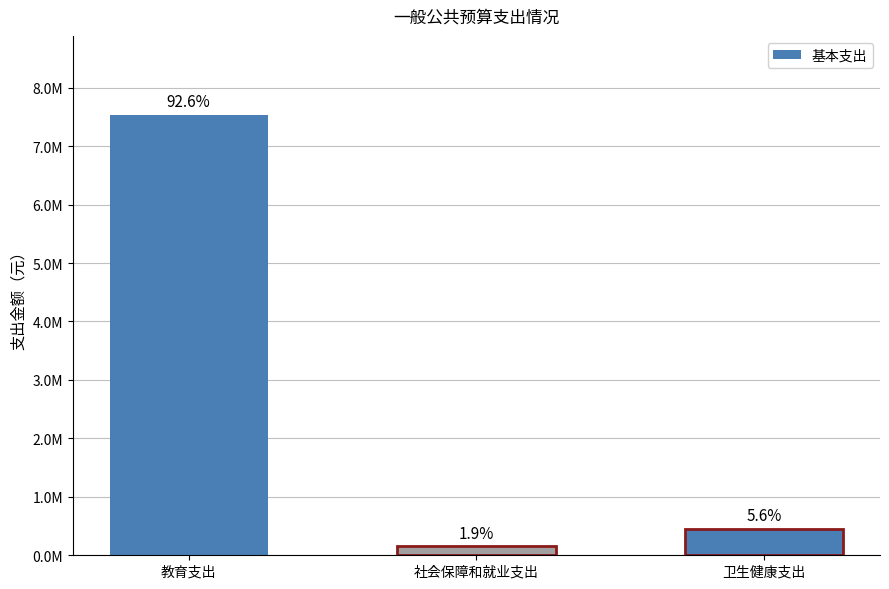

List the labels in order of value, largest first.

教育支出, 卫生健康支出, 社会保障和就业支出